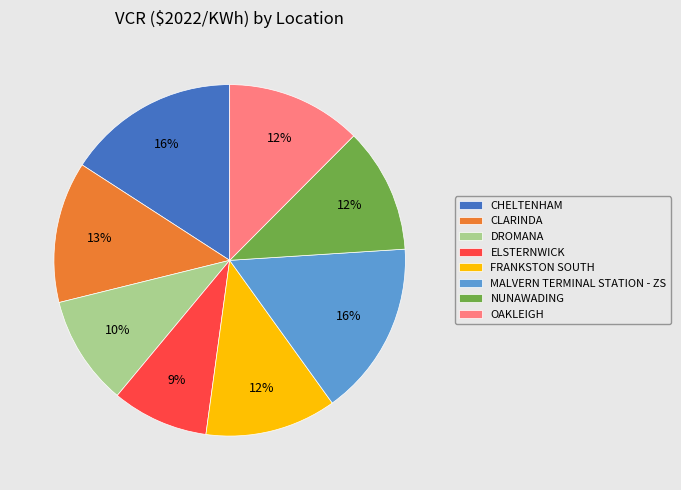

To the nearest percent, what portion does CLARINDA represent?

13%